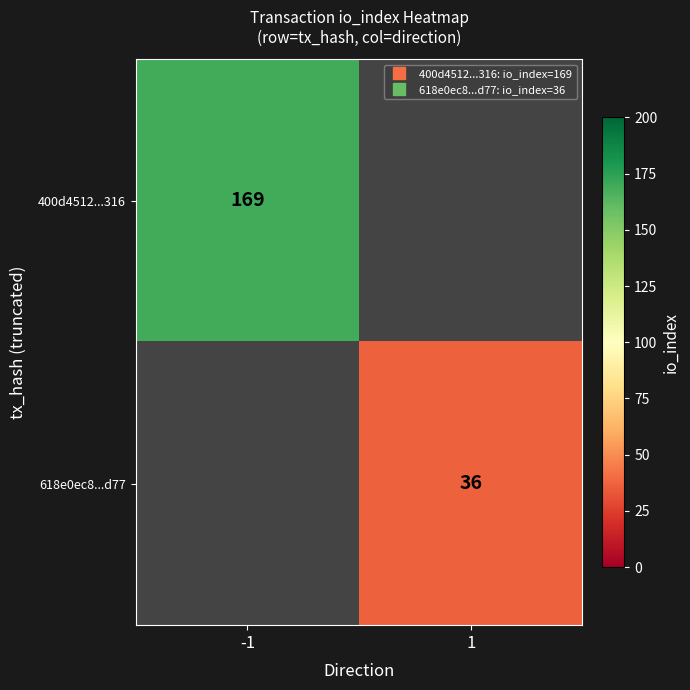

List the labels in order of 400d4512...316 value, largest first.

-1, 1